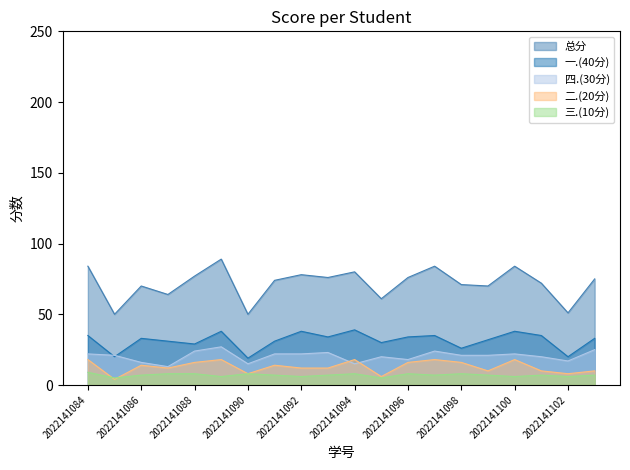

At how many categories does at least one series exceed 40?

20